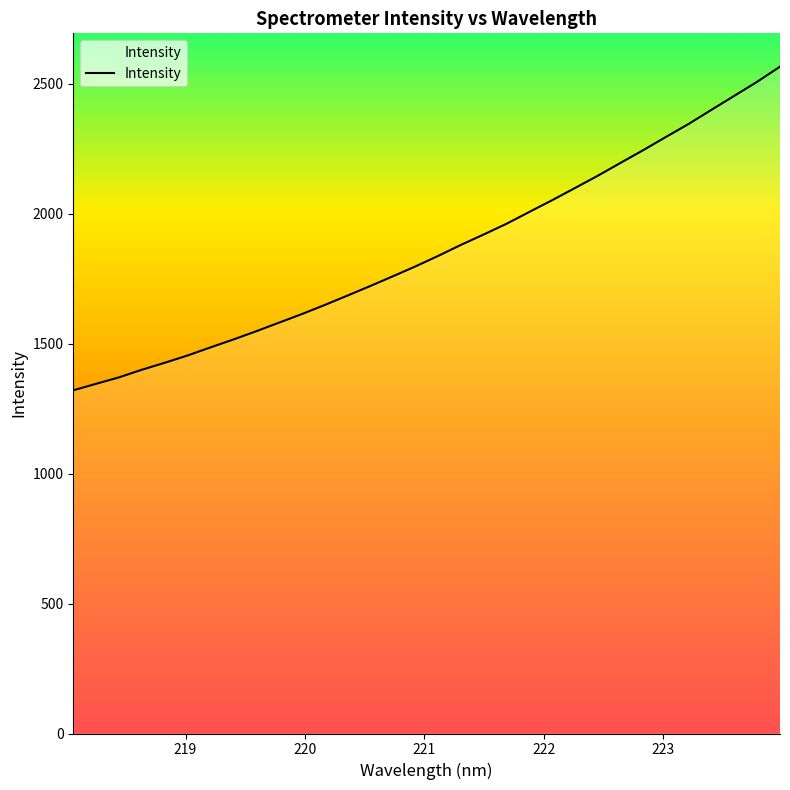

What is the smallest value displayed?

1320.4